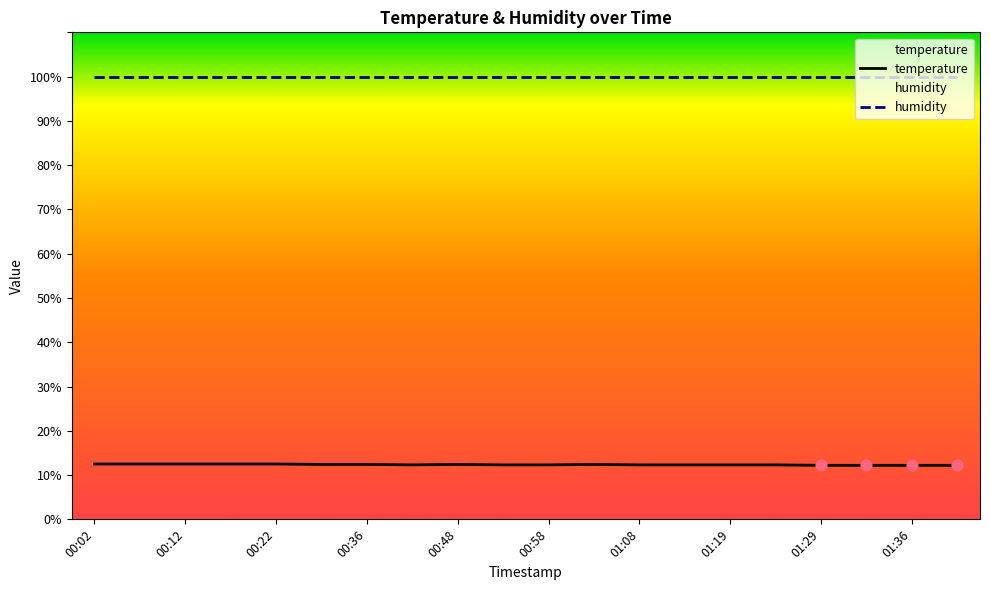

What is the change in value from 00:12 to 01:36?

-0.3